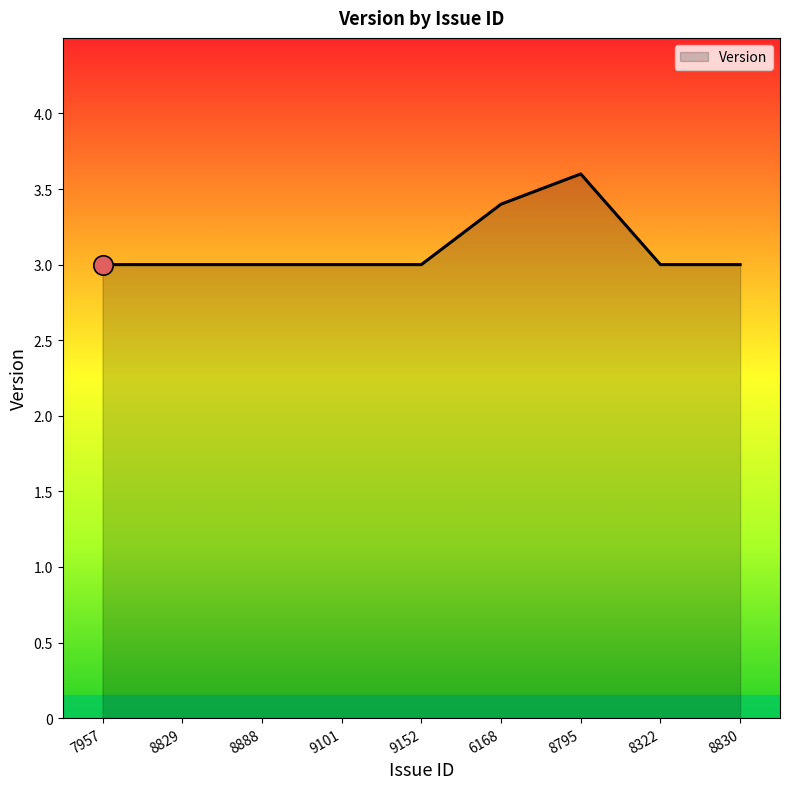

True or false: the data shows 3.6 at 8795.

True